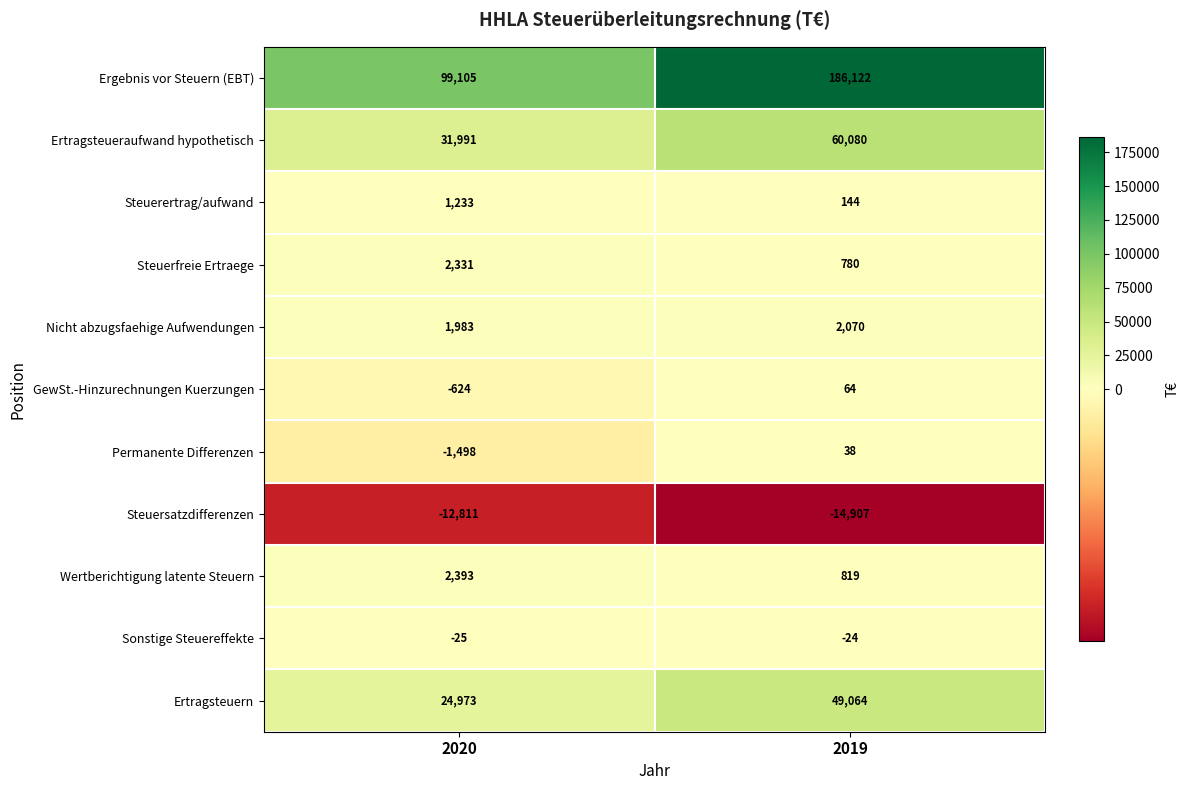

Reading left to right, extract all data points from this chart.

Ergebnis vor Steuern (EBT): 99105	186122
Ertragsteueraufwand hypothetisch: 31991	60080
Steuerertrag/aufwand: 1233	144
Steuerfreie Ertraege: 2331	780
Nicht abzugsfaehige Aufwendungen: 1983	2070
GewSt.-Hinzurechnungen Kuerzungen: -624	64
Permanente Differenzen: -1498	38
Steuersatzdifferenzen: -12811	-14907
Wertberichtigung latente Steuern: 2393	819
Sonstige Steuereffekte: -25	-24
Ertragsteuern: 24973	49064